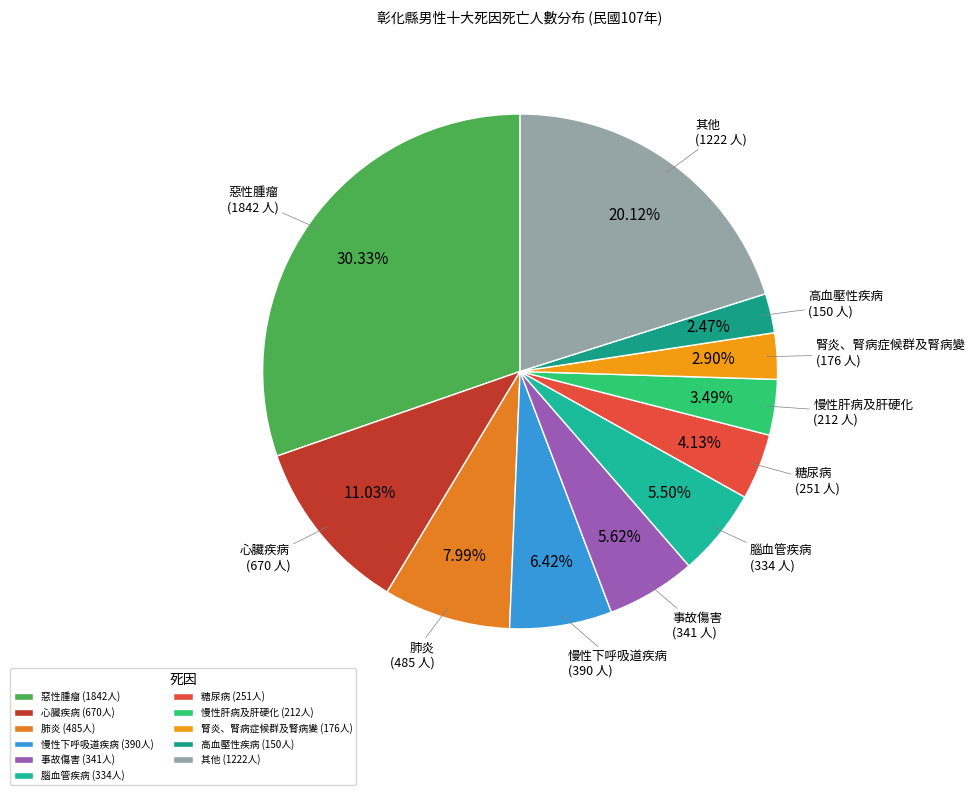

What is the total percentage of 高血壓性疾病 and 慢性肝病及肝硬化?

6.0%